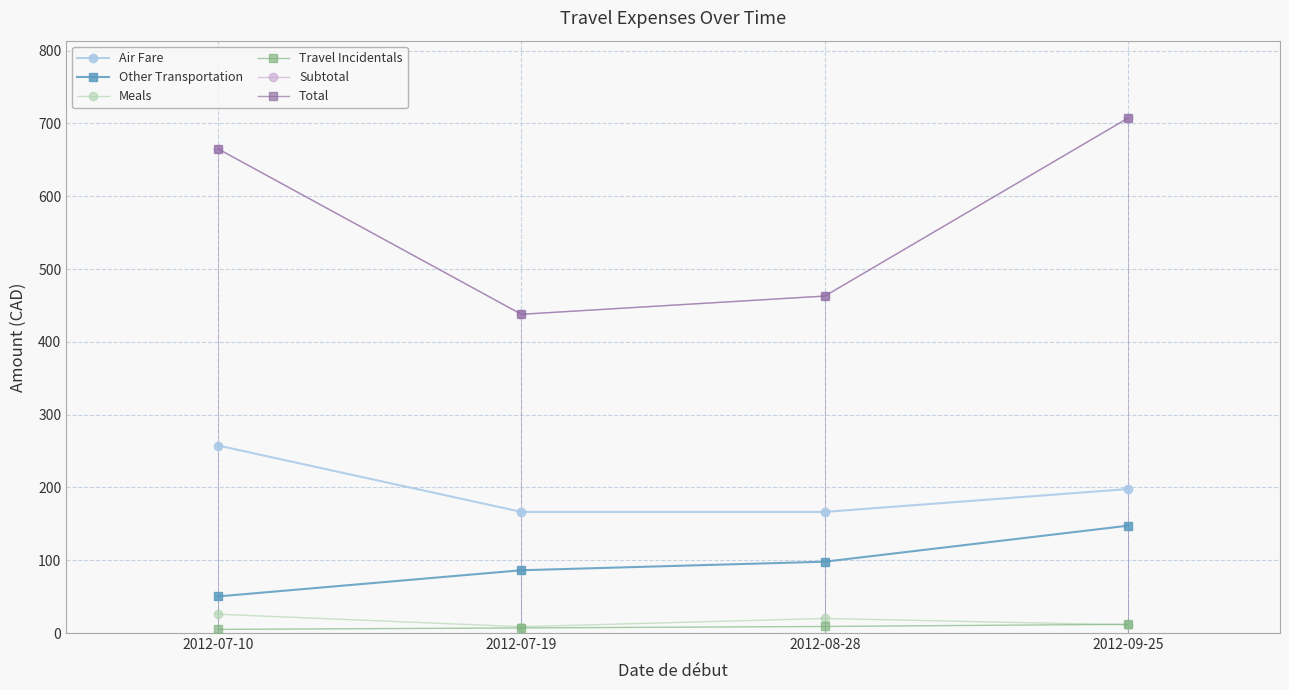

What is the lowest value of the Meals series?

8.7